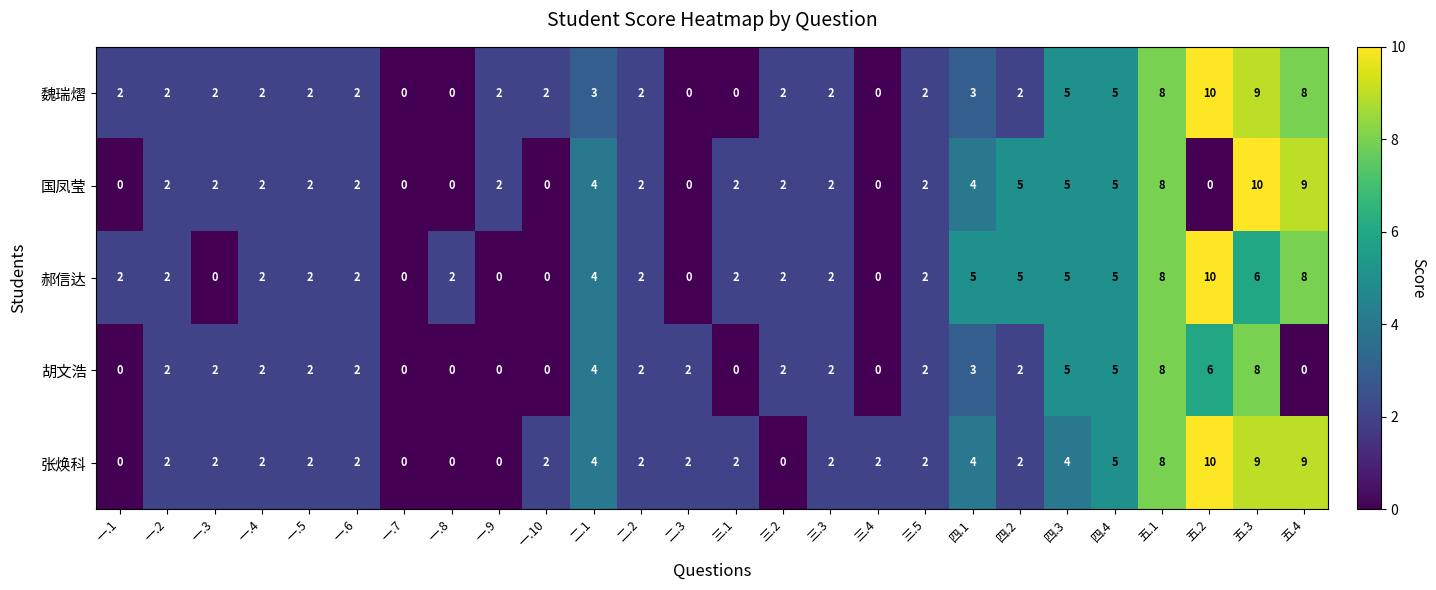

Count the 胡文浩 values in the range 0 to 3.

20